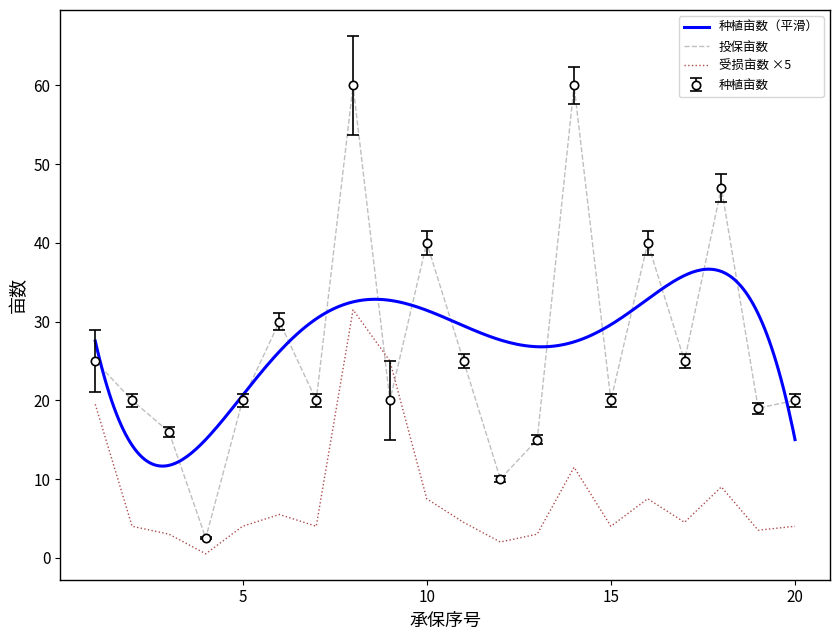

What is the minimum value shown in the chart?

0.5